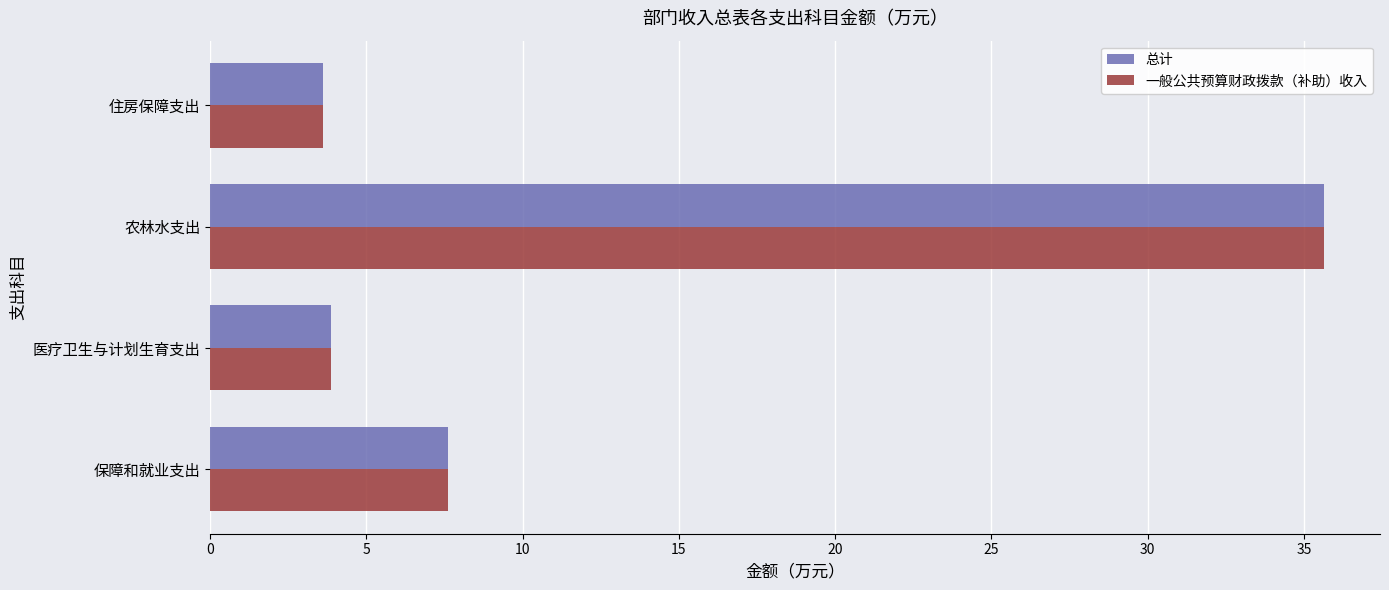

At which label is 一般公共预算财政拨款（补助）收入 closest to 19?

保障和就业支出